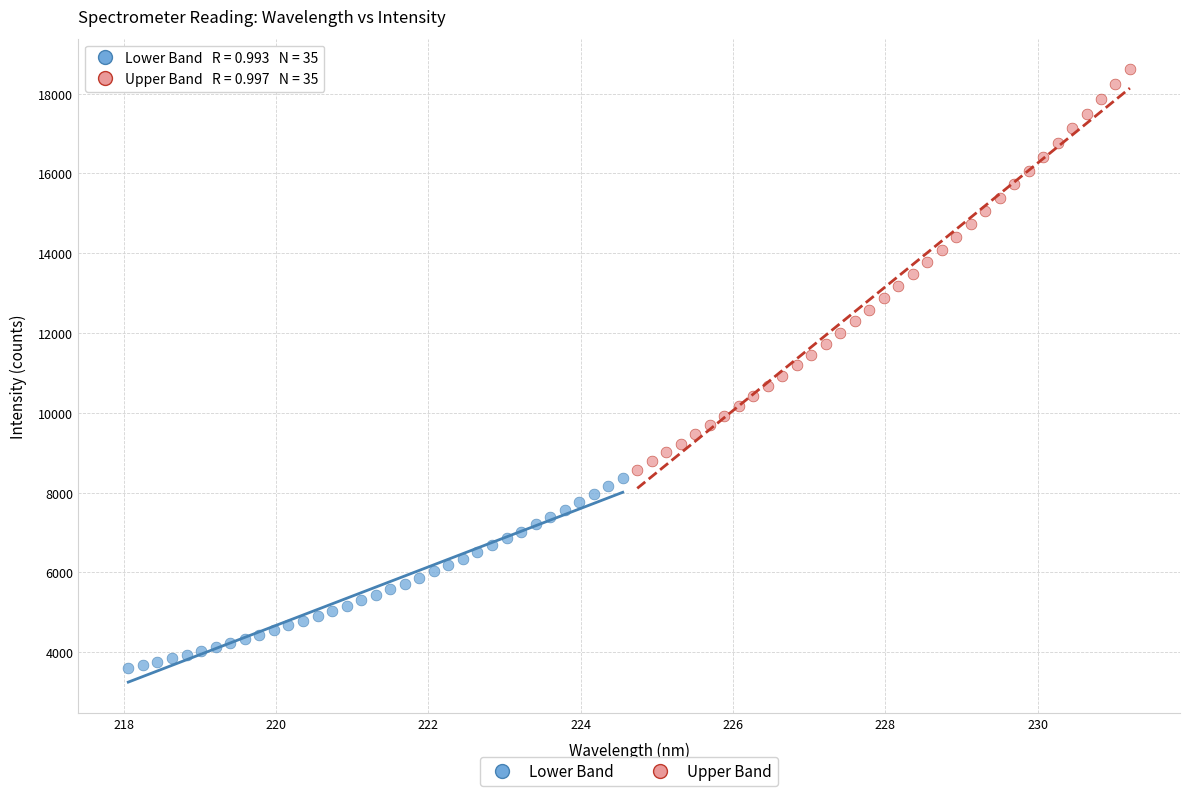

Which series contains the lowest Y value?

Lower Band